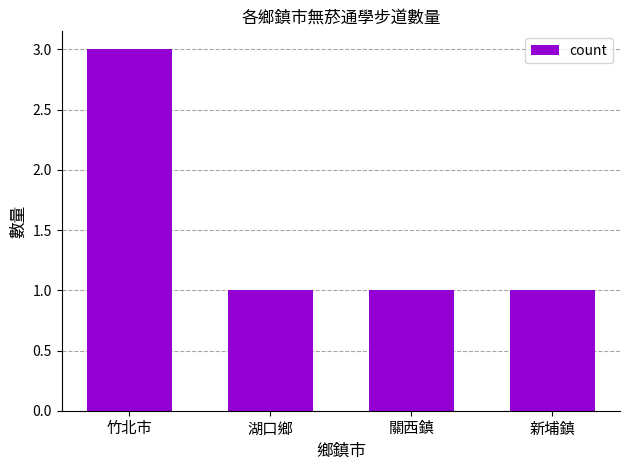

True or false: the data shows 1 at 新埔鎮.

True